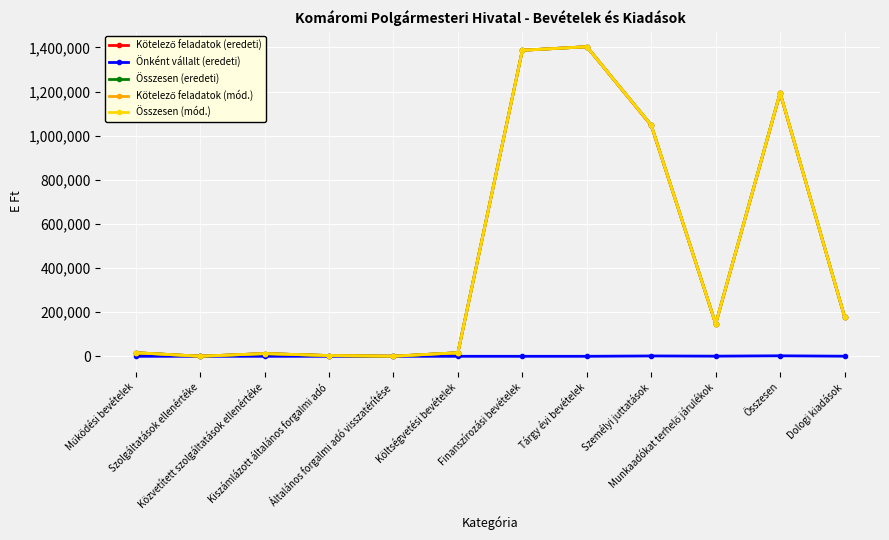

True or false: Összesen (mód.) and Kötelező feladatok (mód.) cross at least once.

False